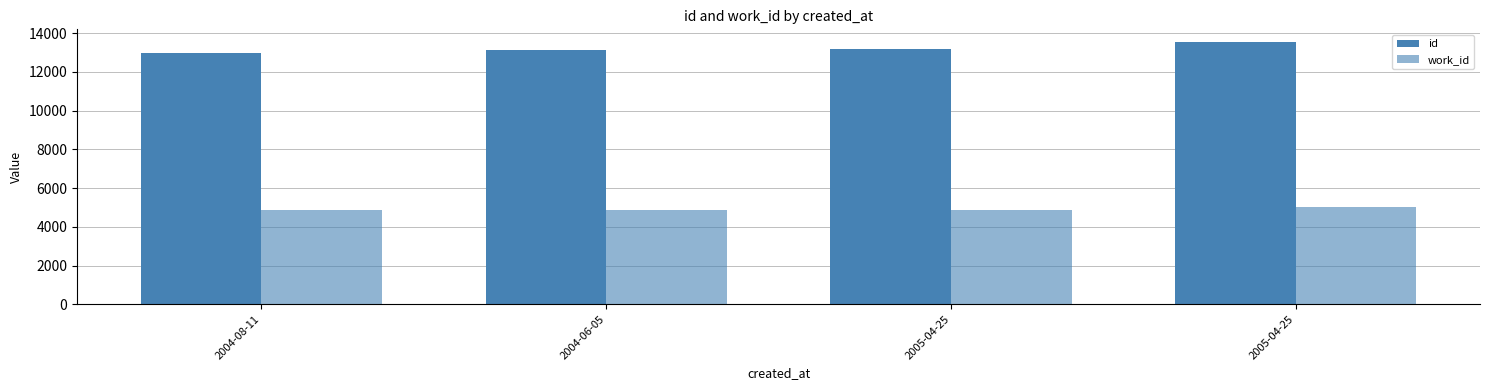

What is the minimum value shown in the chart?

4864